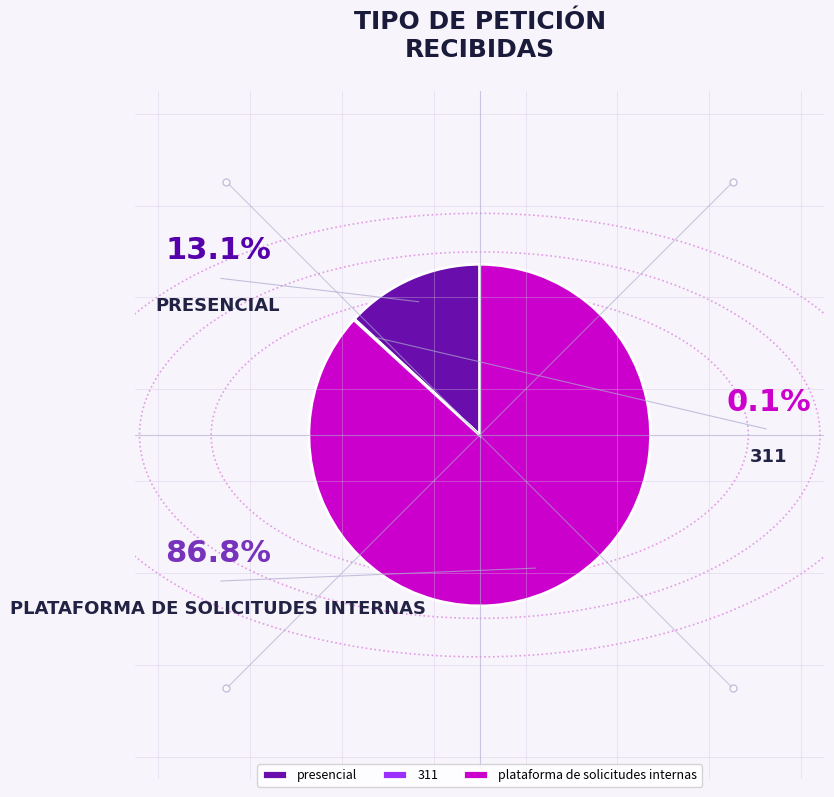

What is the smallest slice in the pie chart?

311